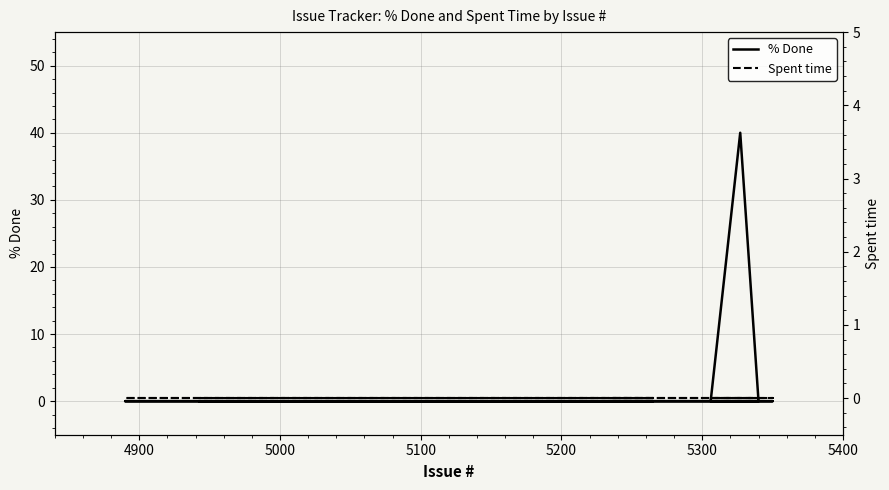

List the series in order of their overall mean, highest first.

% Done, Spent time